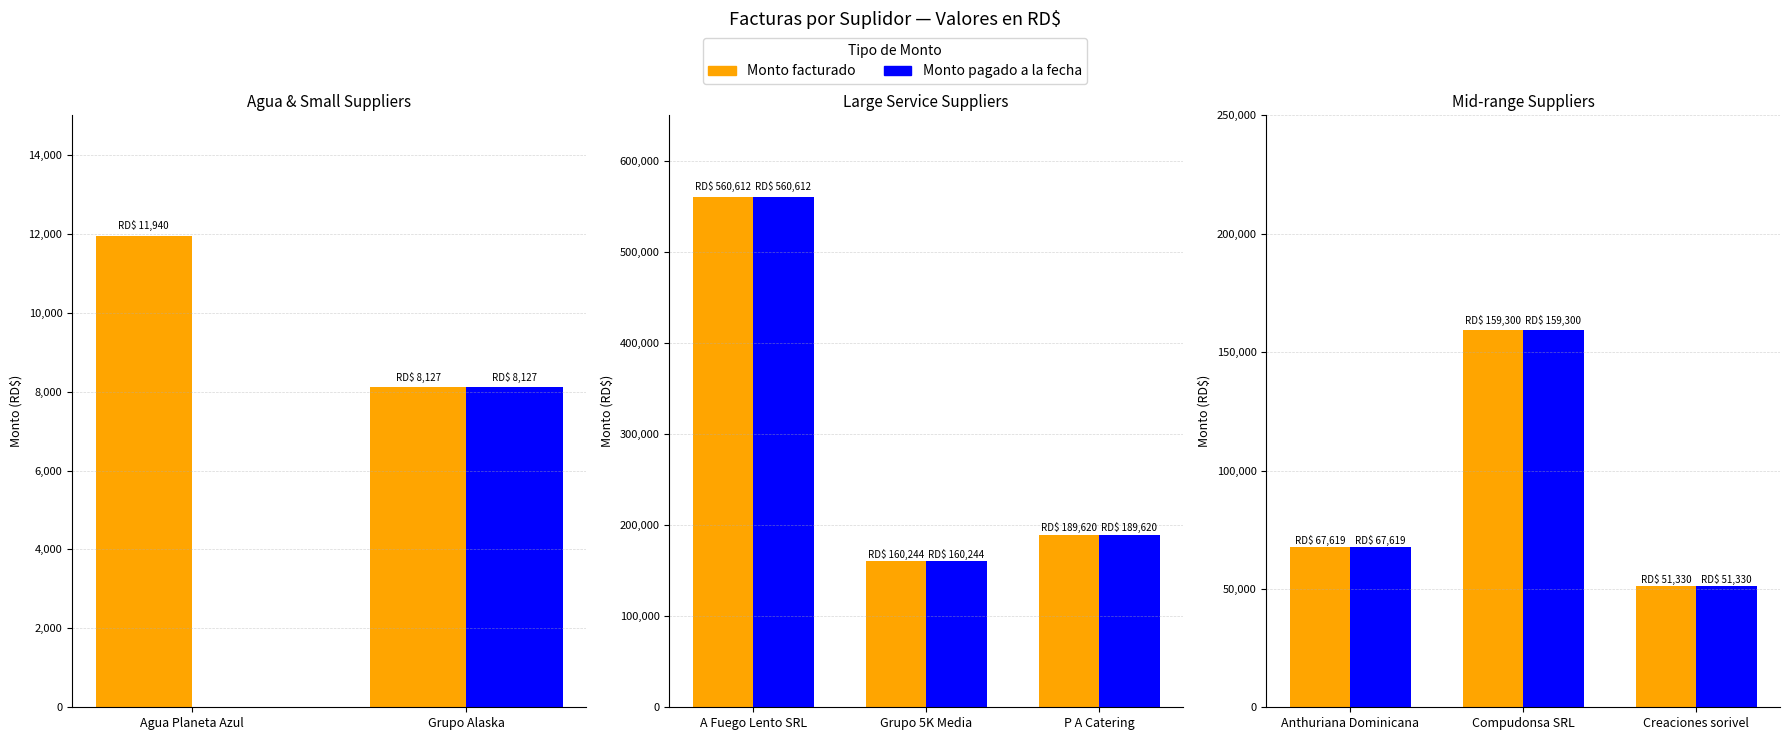

True or false: Monto pagado a la fecha has a value of 51330.0 at Creaciones sorivel.

True